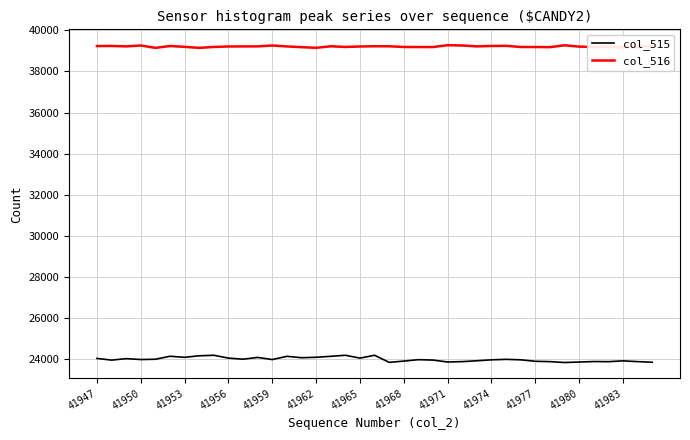

Count the number of data series in this chart.

2